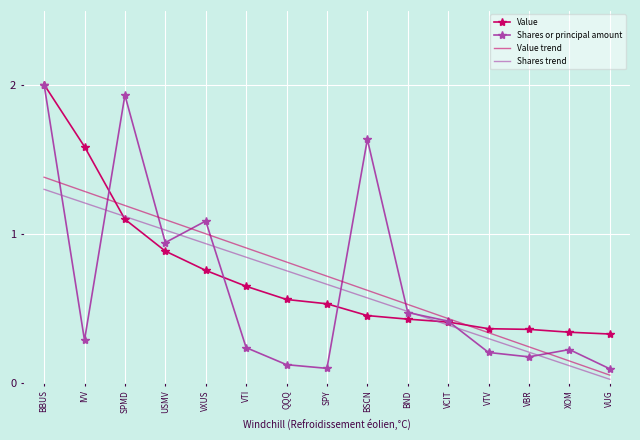

At which label does Value reach its peak?

BBUS